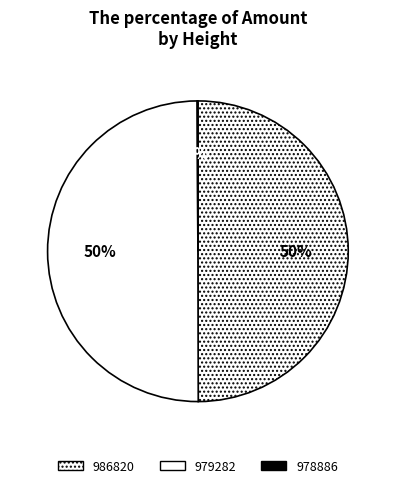

True or false: 979282 accounts for 50% of the total.

True